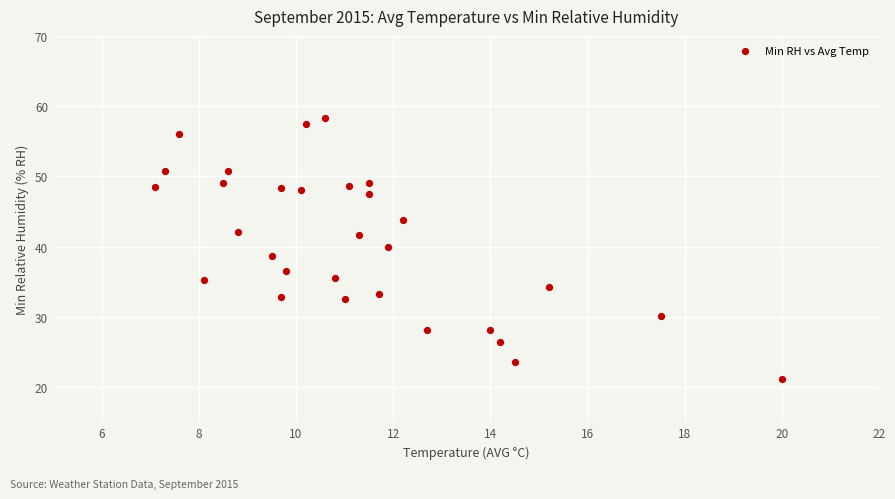

What is the range of Y values (max minus min)?

37.1